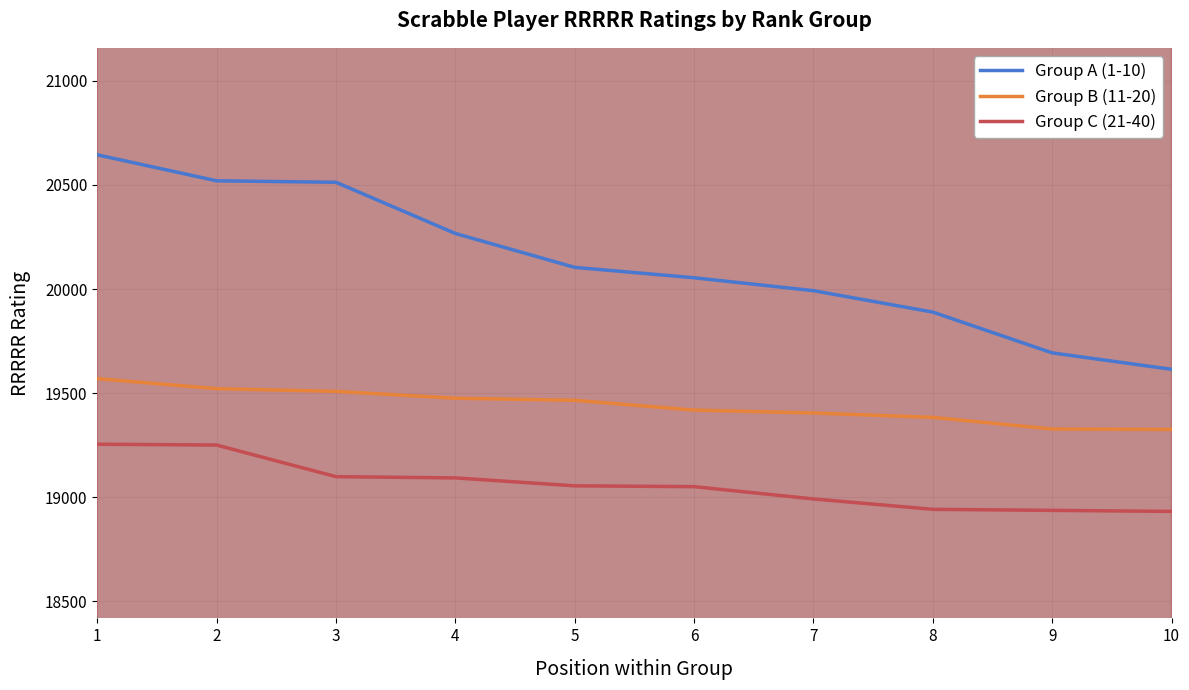

The Group B (11-20) series shows 19383 at 8. True or false?

True